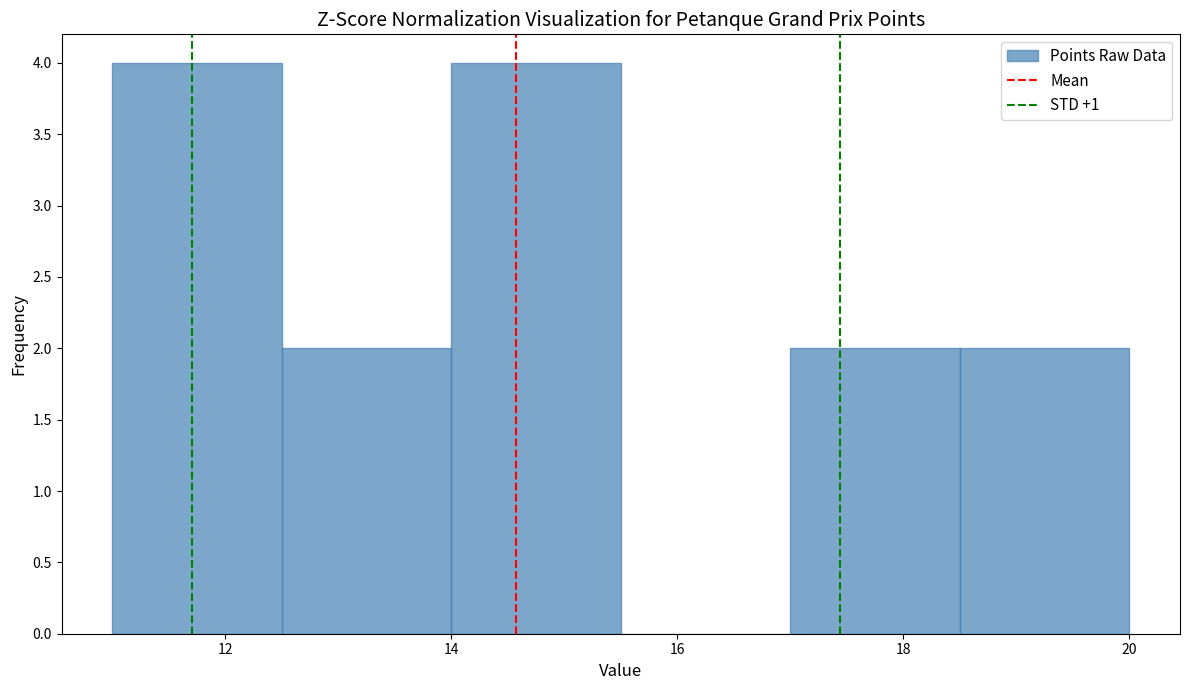

Reading left to right, transcribe this chart: for each bar, give the range it covers on the x-axis and its height. Neither the bar edges nor the heights are printed on the chart, so give them approximately, as read against the axes.

11.0 to 12.5: 4
12.5 to 14.0: 2
14.0 to 15.5: 4
15.5 to 17.0: 0
17.0 to 18.5: 2
18.5 to 20.0: 2